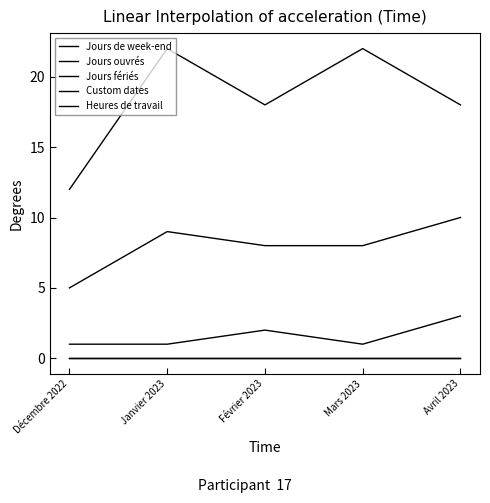

What value does the Jours fériés series have at Décembre 2022?

1